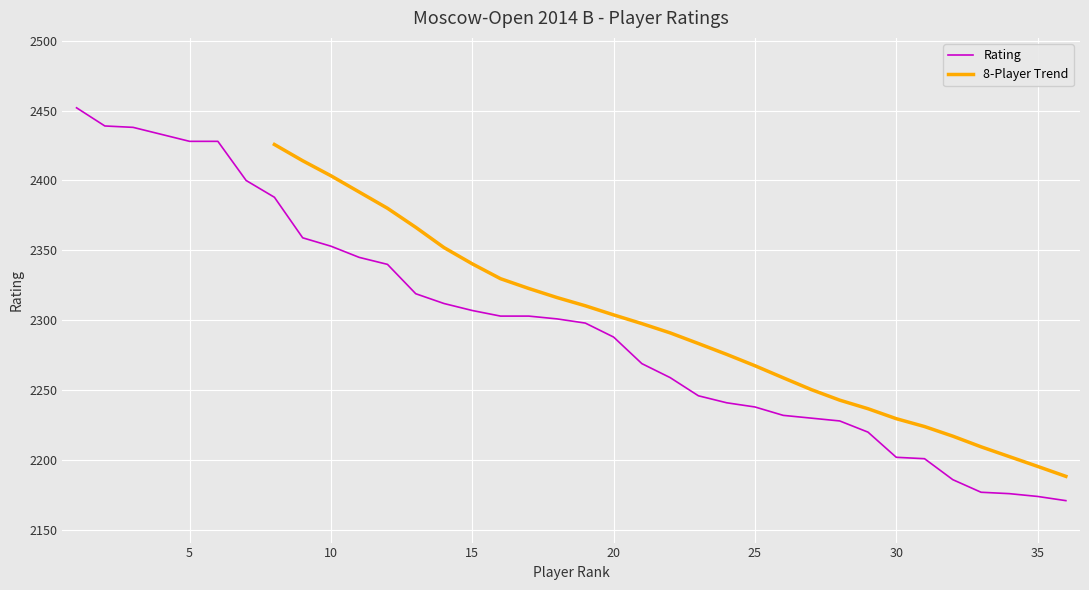

What is the greatest value displayed?

2452